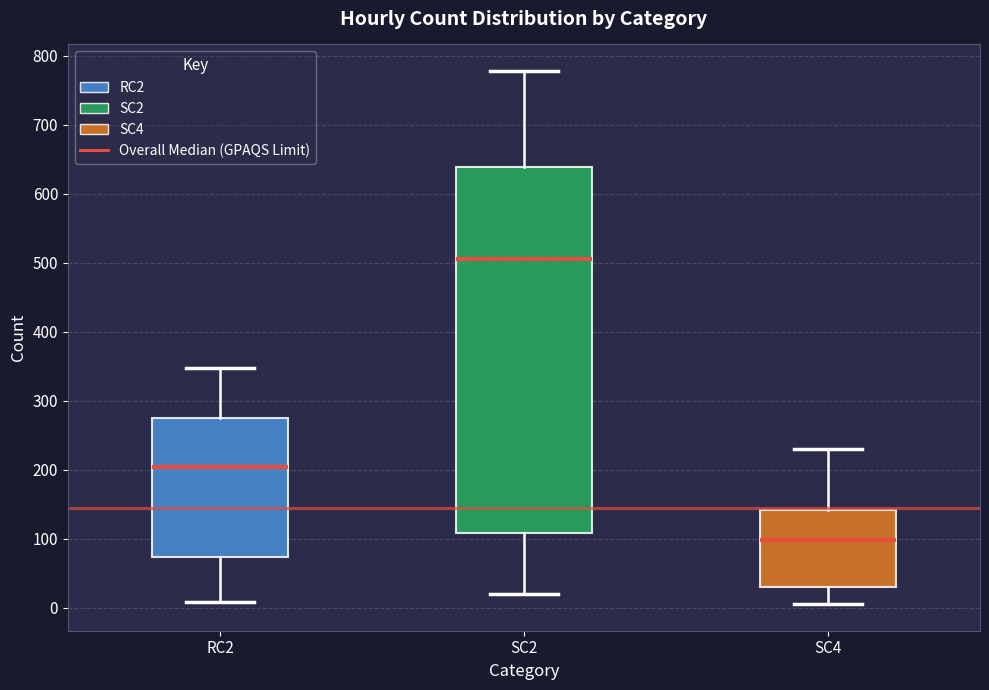

Where does the lower whisker of the box for SC2 end on the y-axis? The values are not printed on the chart, so give them approximately, as read against the axis.

20